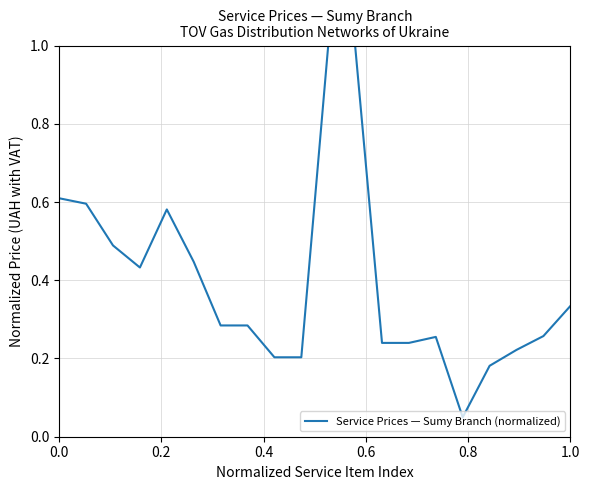

Is this an area chart (filled region under the line)?

No